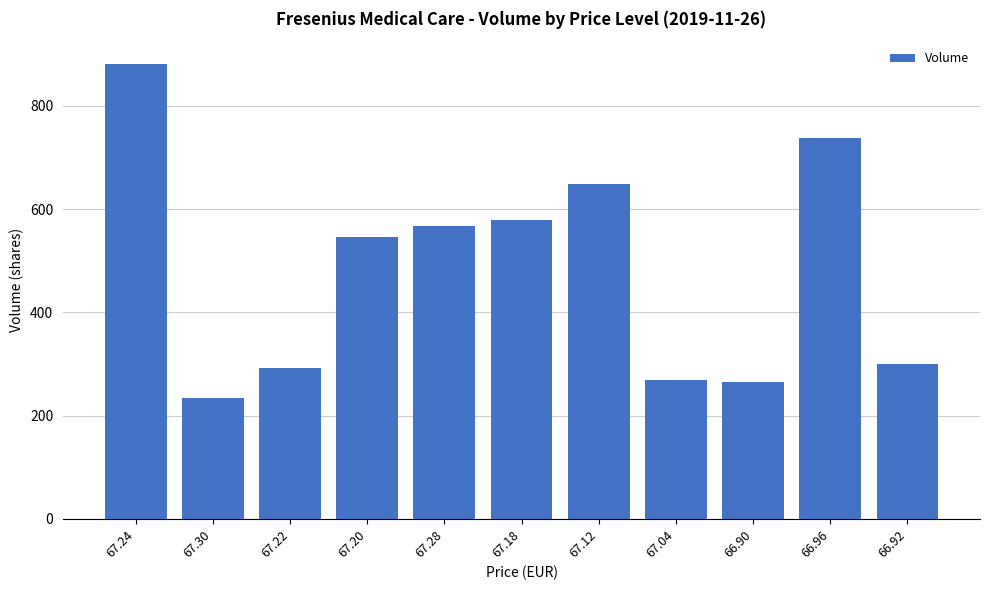

What position from the left is 67.30?

2